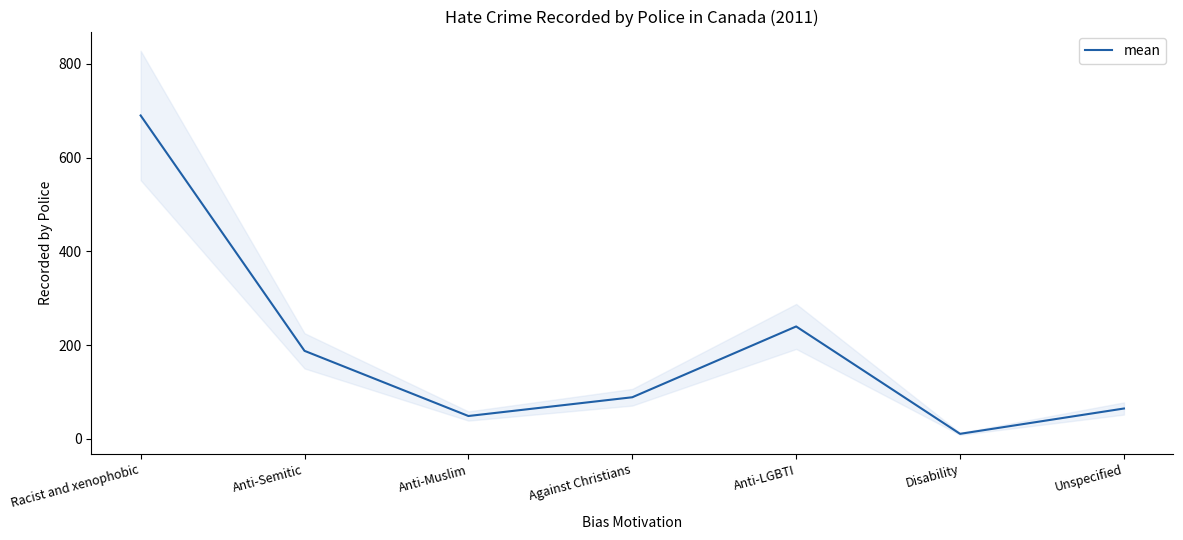

Rank the categories by value from highest to lowest.

Racist and xenophobic, Anti-LGBTI, Anti-Semitic, Against Christians, Unspecified, Anti-Muslim, Disability